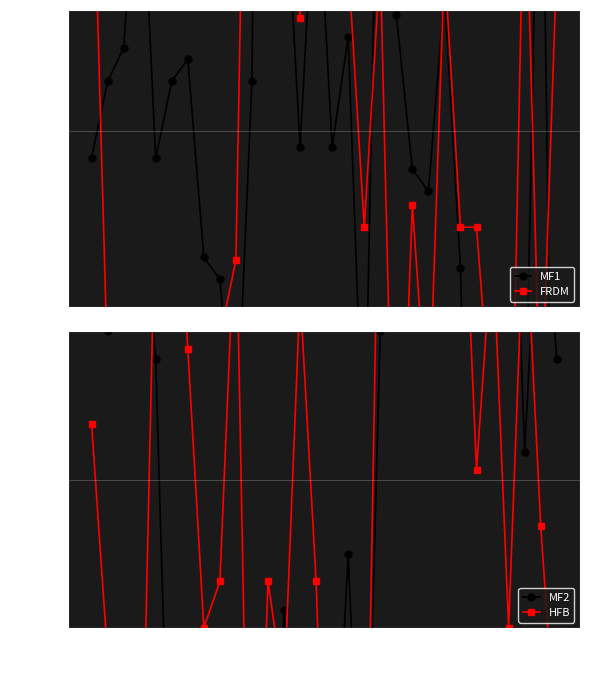

What is the value of the MF1 point at the 30th from the left?

-6.6